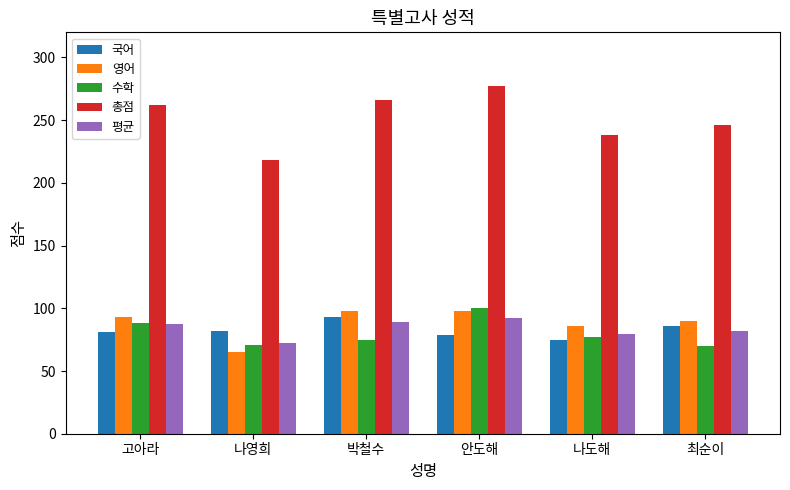

How many bars are there in total?

30